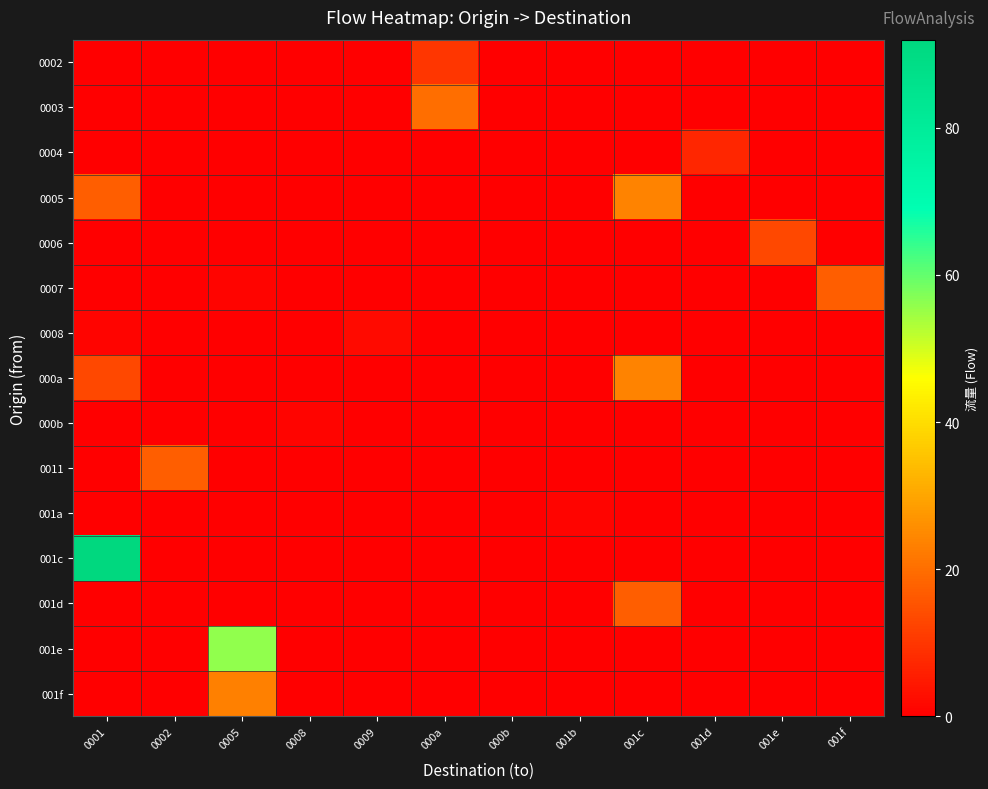

What is the spread (max minus min) of values at 000a?

20